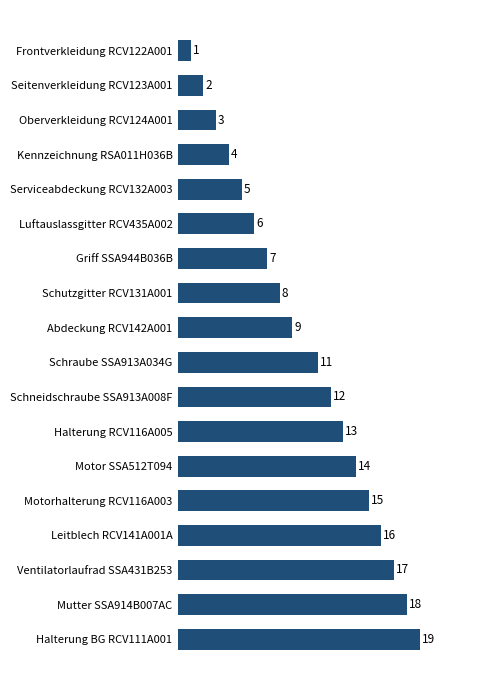

What is the approximate value at Luftauslassgitter RCV435A002, to the nearest 5?

5